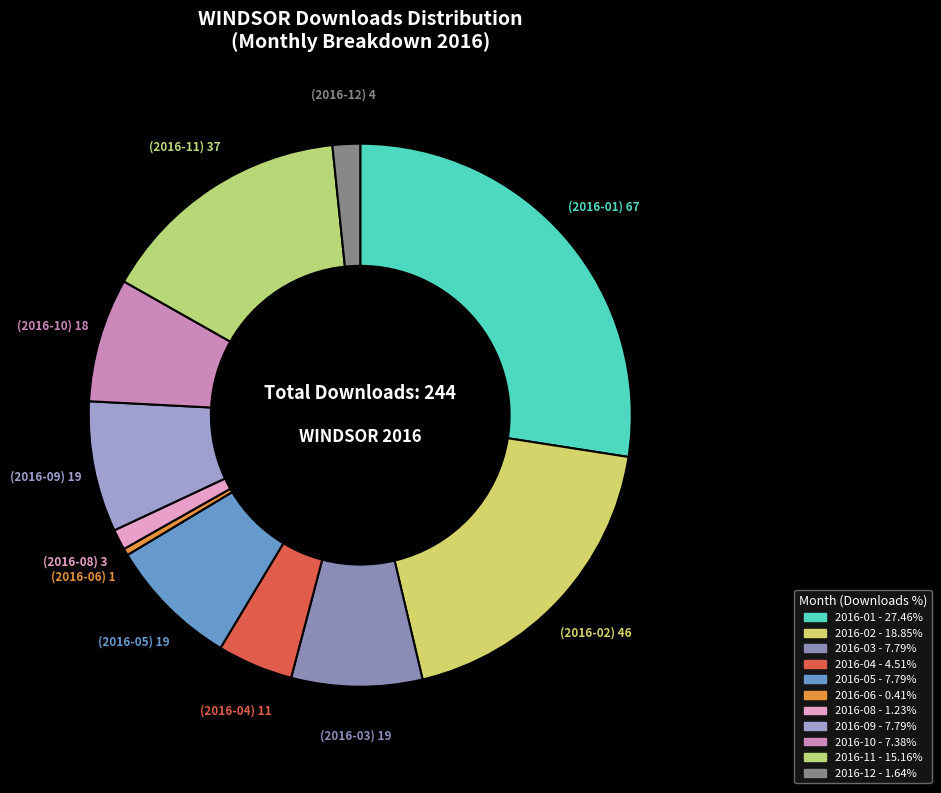

Is there a majority slice in this chart?

No